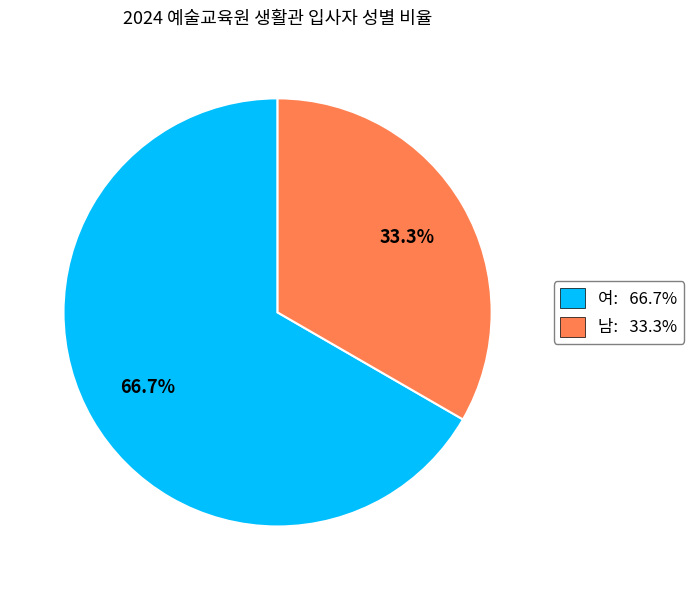

What is the ratio of the value at 남 to the value at 여?

0.5